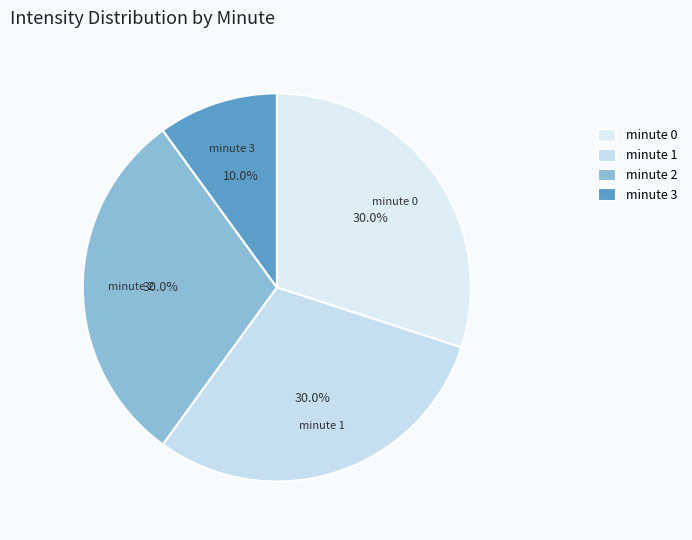

True or false: minute 1 accounts for 44% of the total.

False